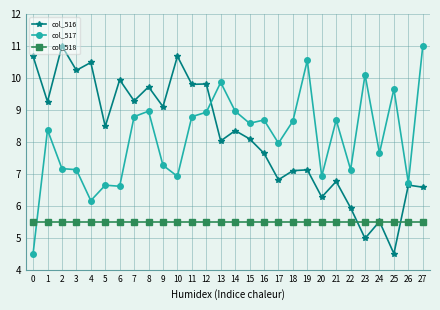

Where do col_518 and col_516 first cross each other?

22 and 23